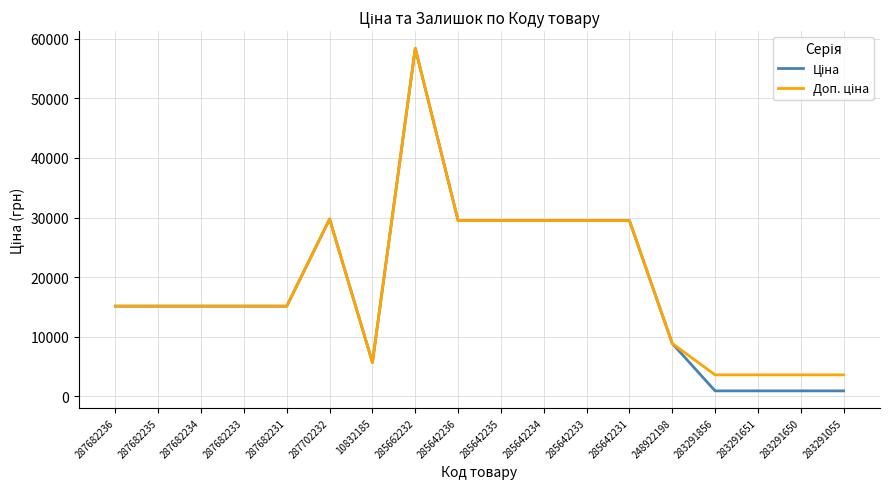

At which category is the sum across all series the highest?

285662232